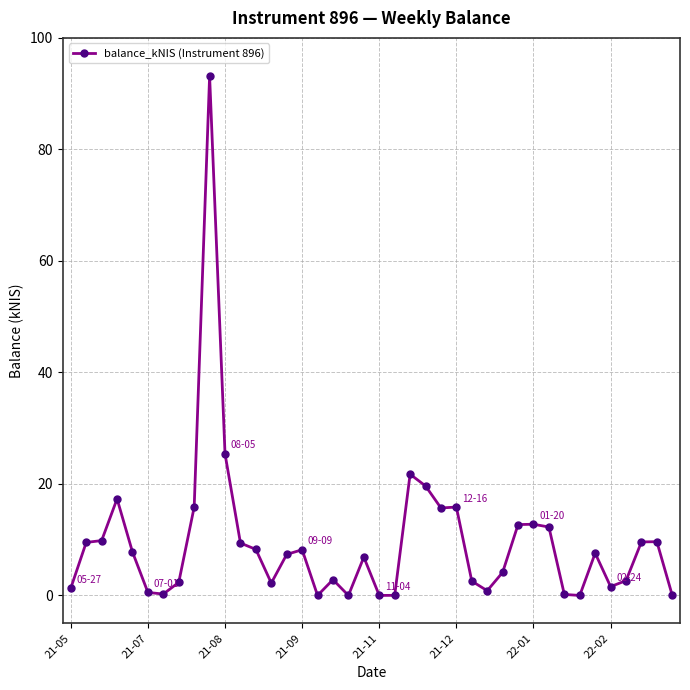

What is the value of the 2nd point from the left?

9.5